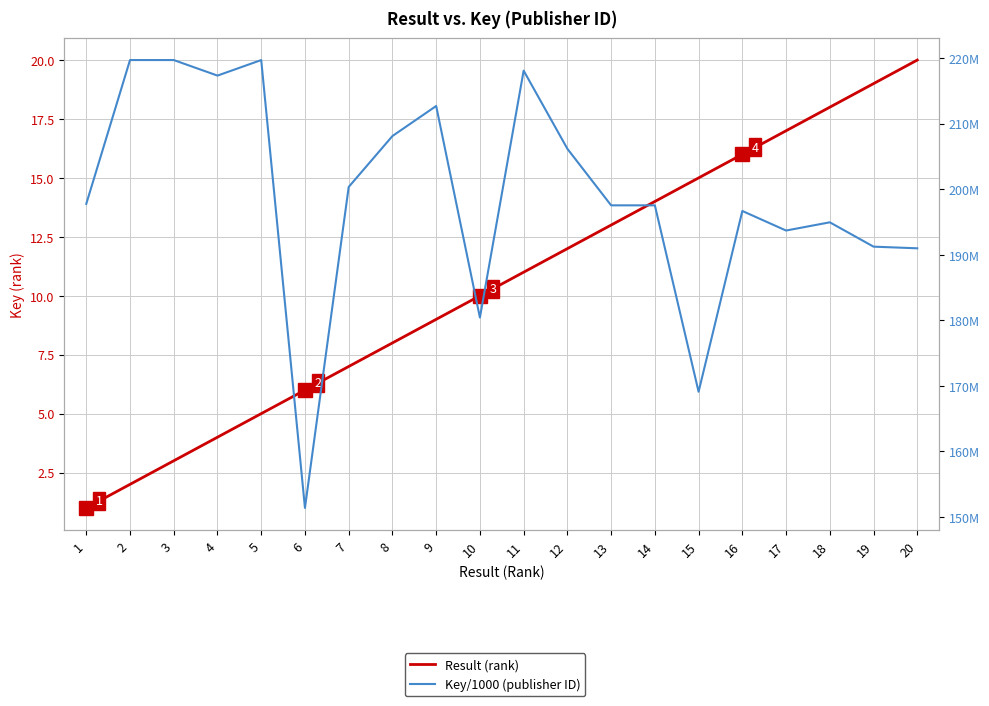

What is the value of the Result (rank) point at the 10th from the left?

10.0